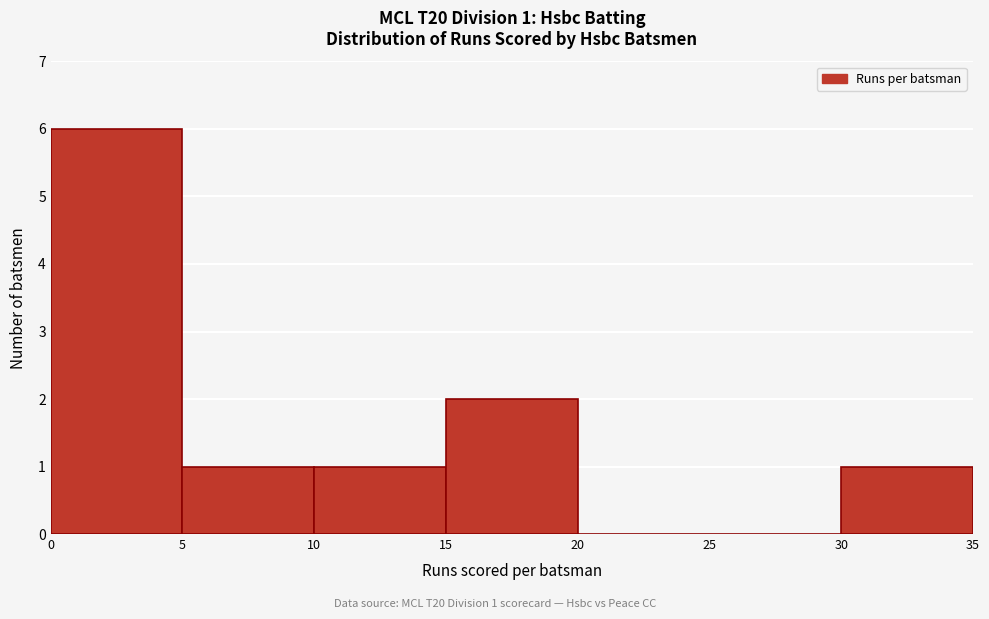

Over which range of the x-axis is the bar tallest?

0 to 5